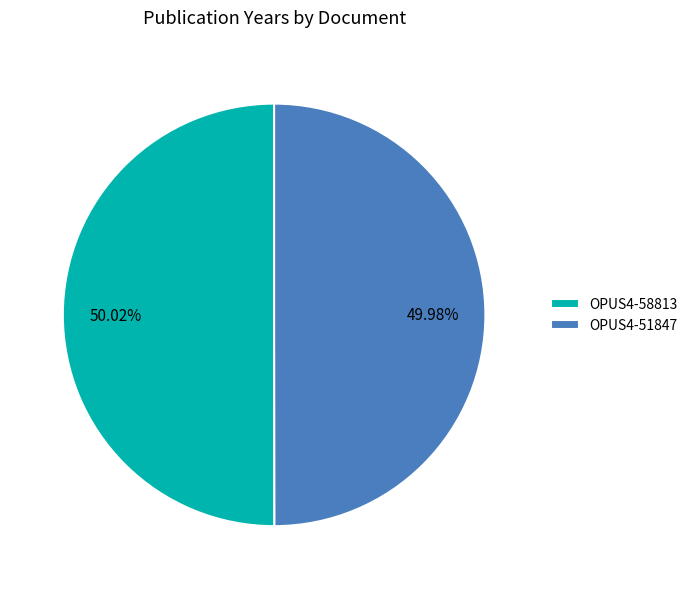

Does any single category account for the majority?

Yes